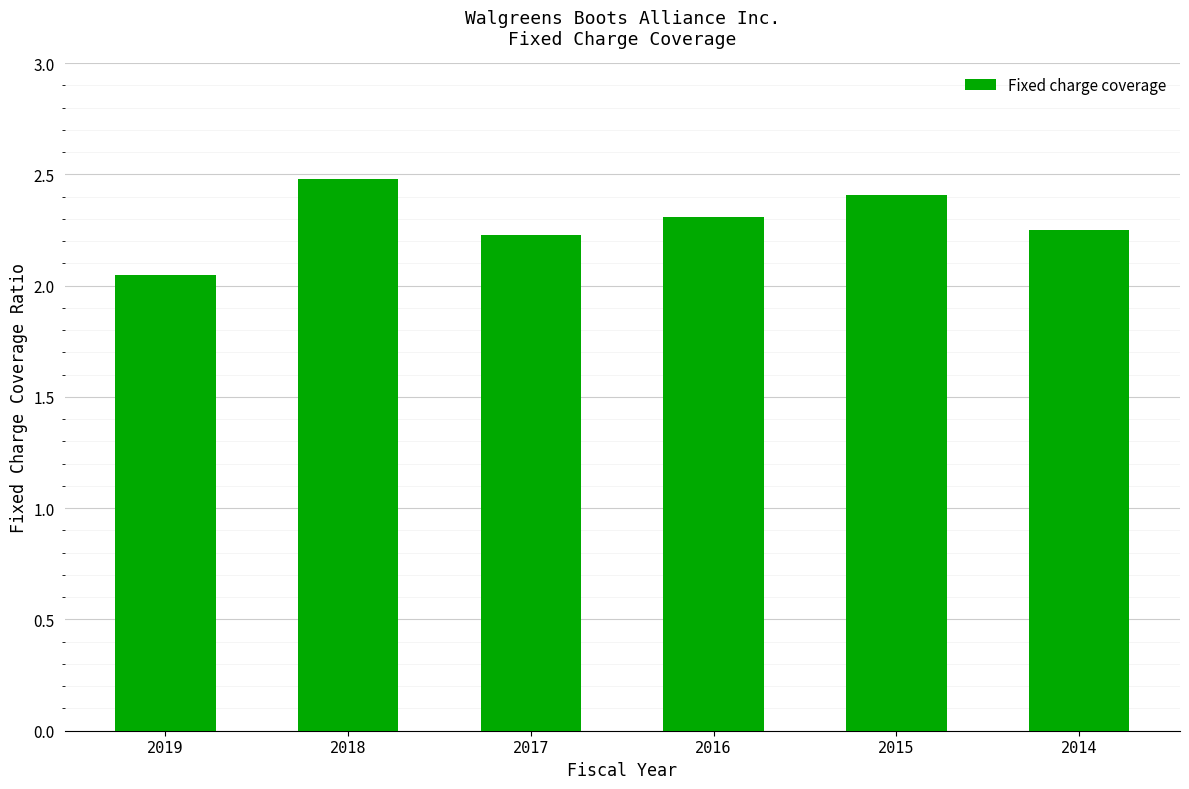

What is the sum of the values at 2017 and 2016?

4.5